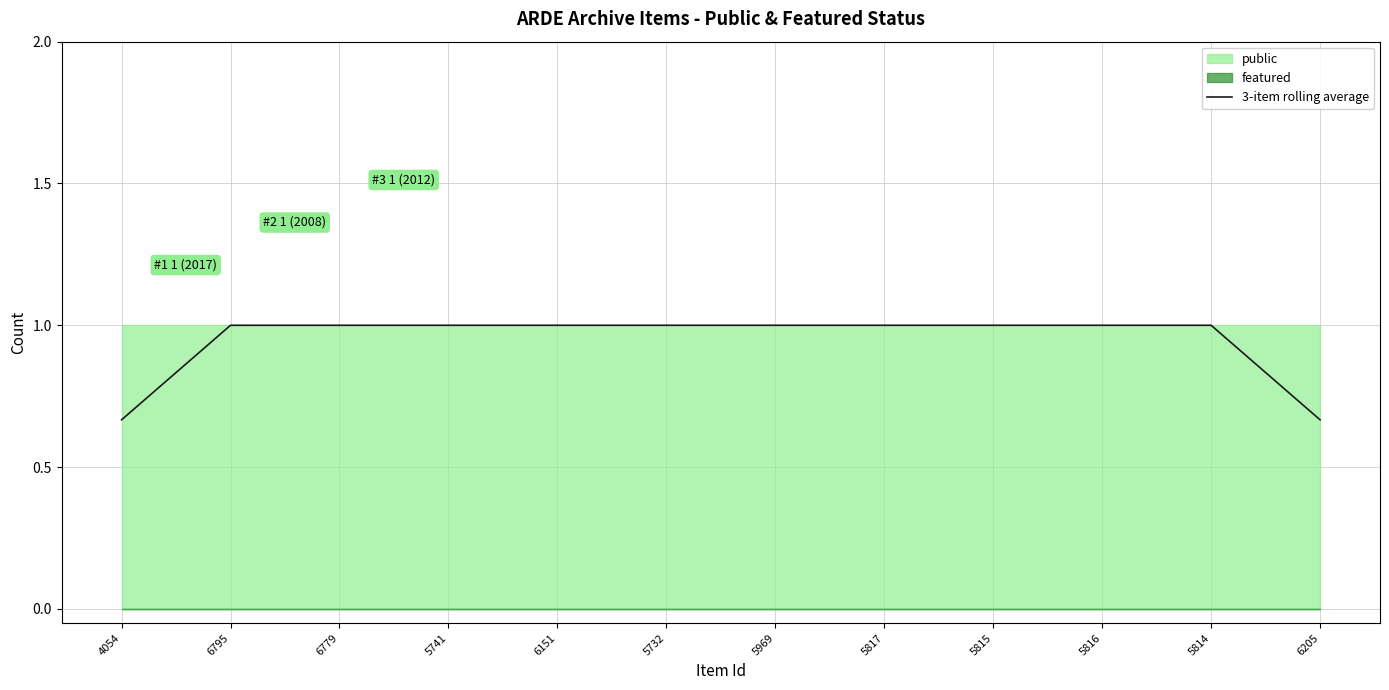

What position from the left is 5814?

11